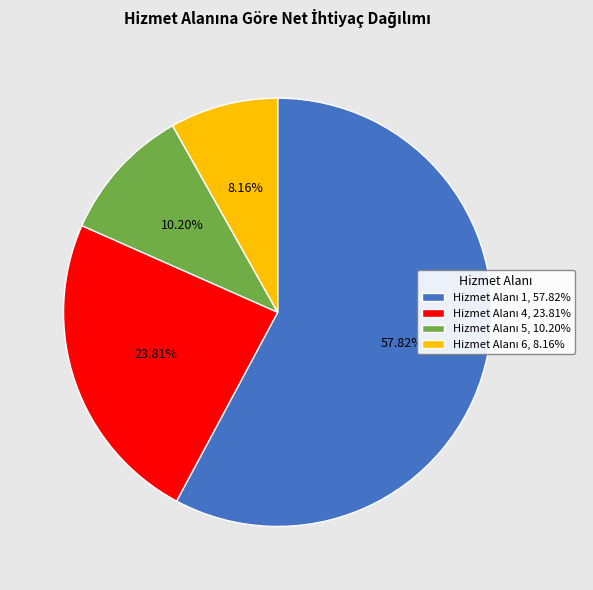

Is there a majority slice in this chart?

Yes